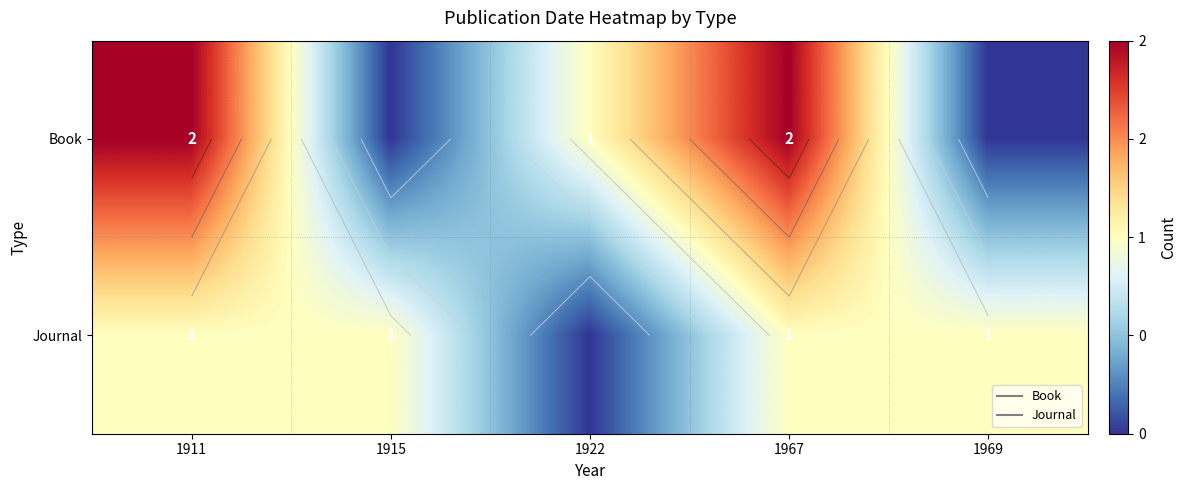

At which label is Journal closest to 0?

1922